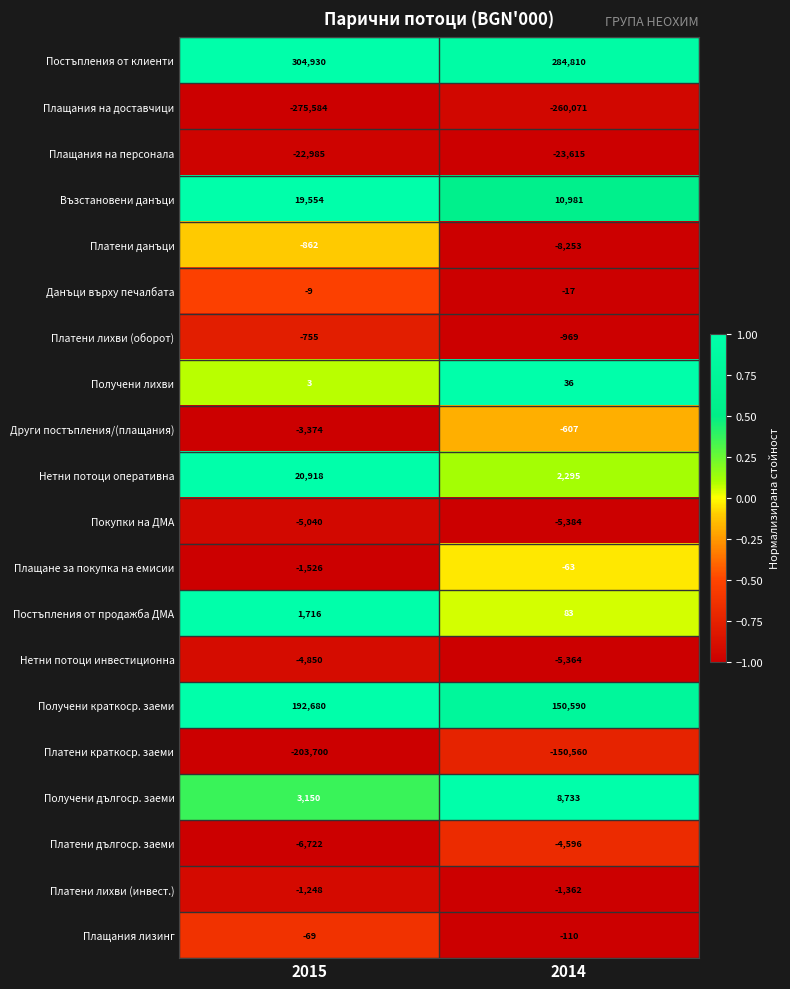

Between 2015 and 2014, which series saw the biggest shift?

Платени краткоср. заеми